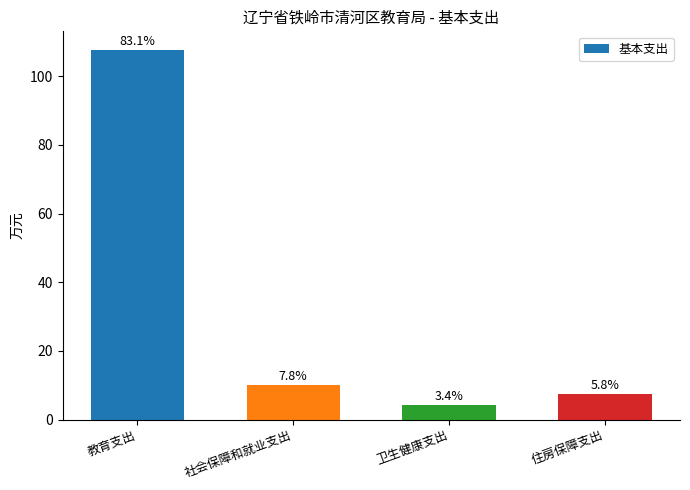

Reading right to left, what are all the values shown in this chart?

7.5	4.4	10.1	107.7